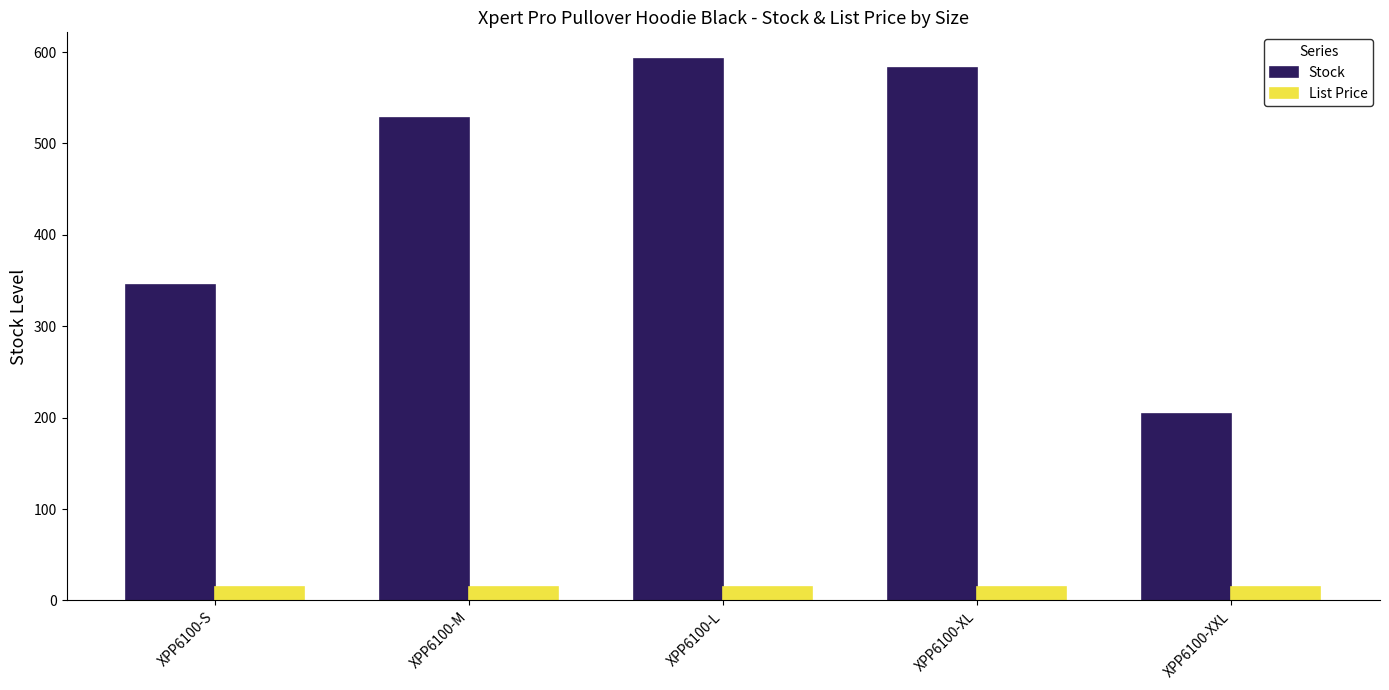

What is the label of the 4th bar from the right?

XPP6100-M